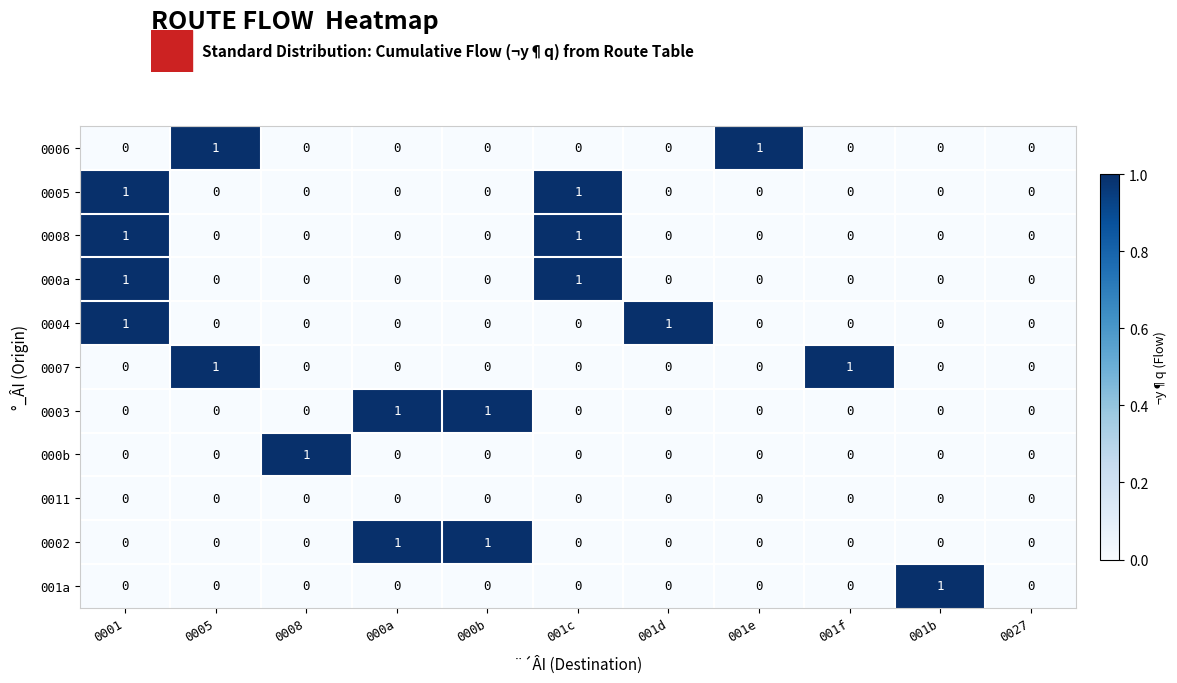

What is the greatest value displayed?

1